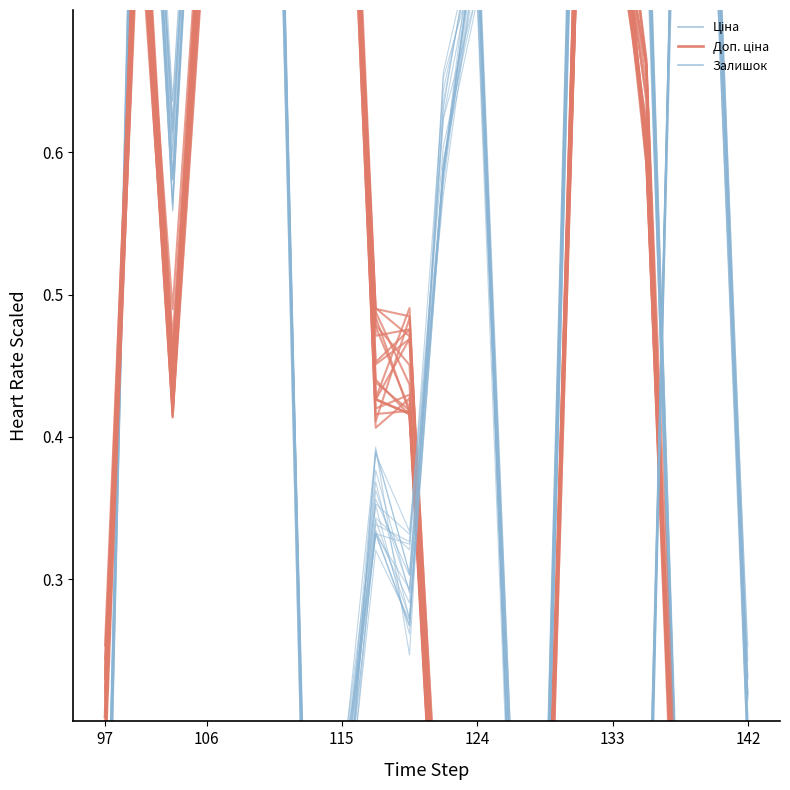

How many lines are shown in the chart?

3